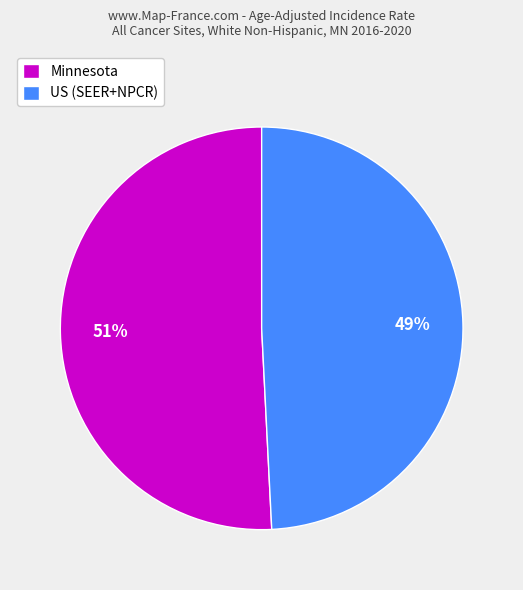

Do Minnesota and US (SEER+NPCR) together represent more than half of the pie?

Yes